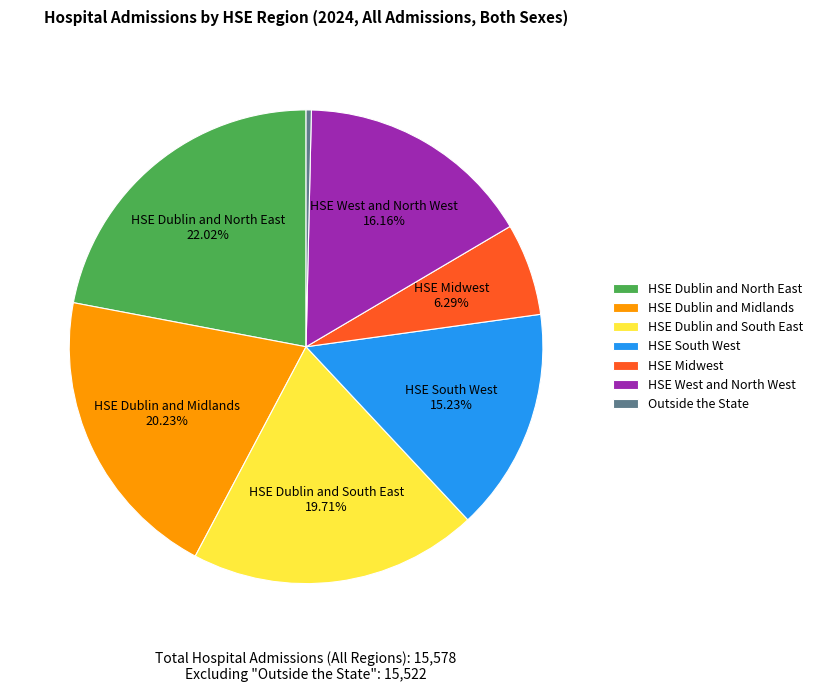

Which slice is the smallest?

Outside the State